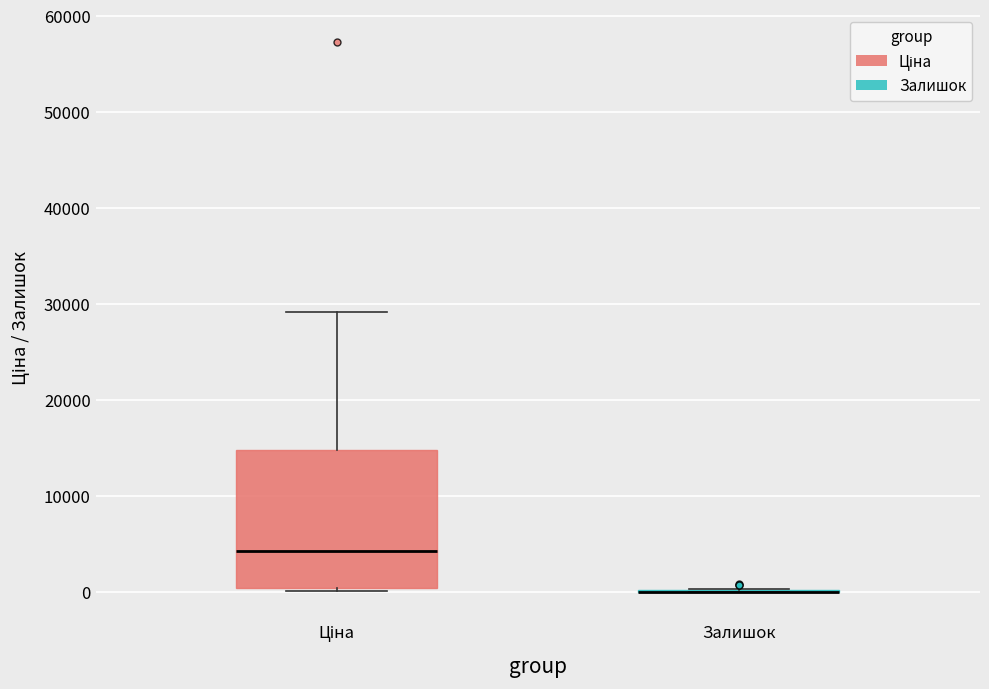

Reading left to right, transcribe this box plot: for each box, give where its median line is, the range the box spans, and where its two whiskers end, as read against the y-axis. The values are not printed on the chart, so give them approximately, as read against the axis.

Ціна: median 4000, box 0 to 15000, whiskers 0 (just below the box's lower edge) to 29000
Залишок: box collapsed to a line at 0, whiskers 0 to 0